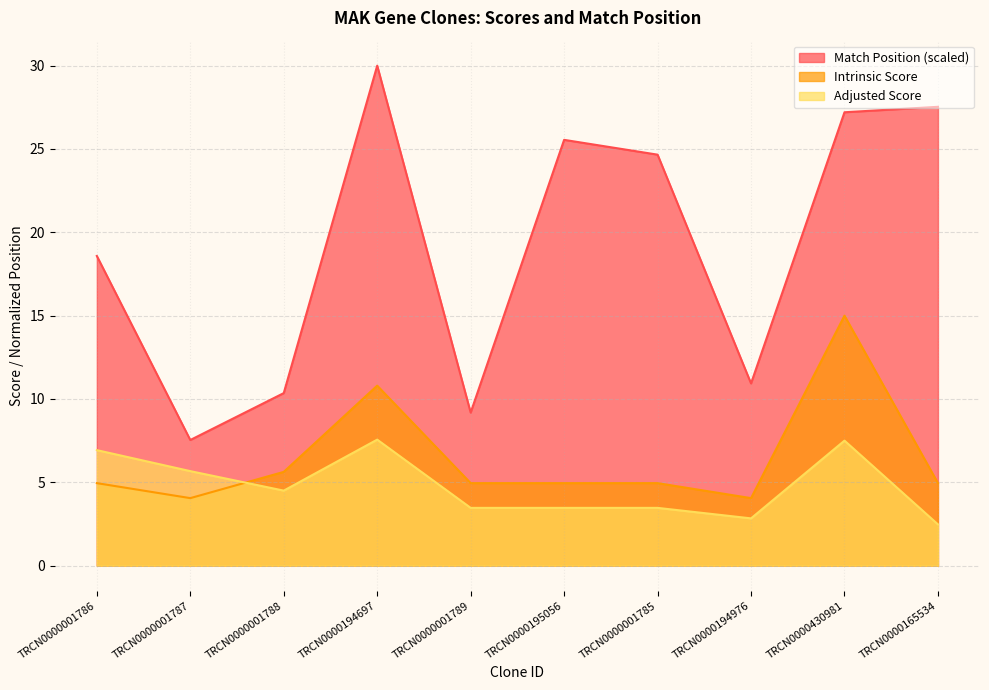

Reading left to right, what are all the values shown in this chart?

Match Position: 18.6	7.5	10.4	30.0	9.2	25.5	24.7	10.9	27.2	27.5
Adjusted Score: 6.9	5.7	4.5	7.6	3.5	3.5	3.5	2.8	7.5	2.5
Intrinsic Score: 5.0	4.0	5.6	10.8	5.0	5.0	5.0	4.0	15.0	5.0